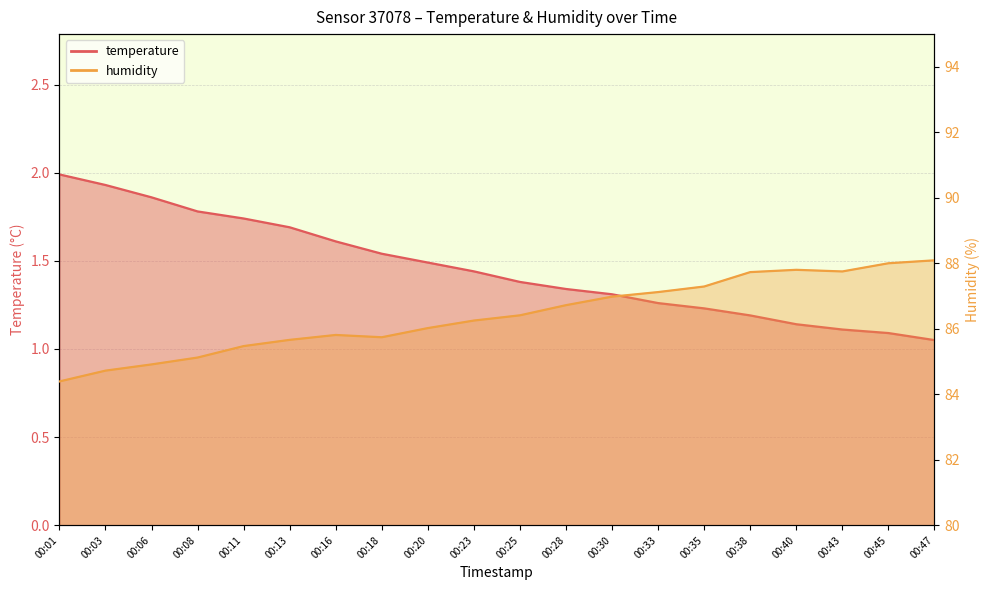

Which series has the largest total across all categories?

humidity